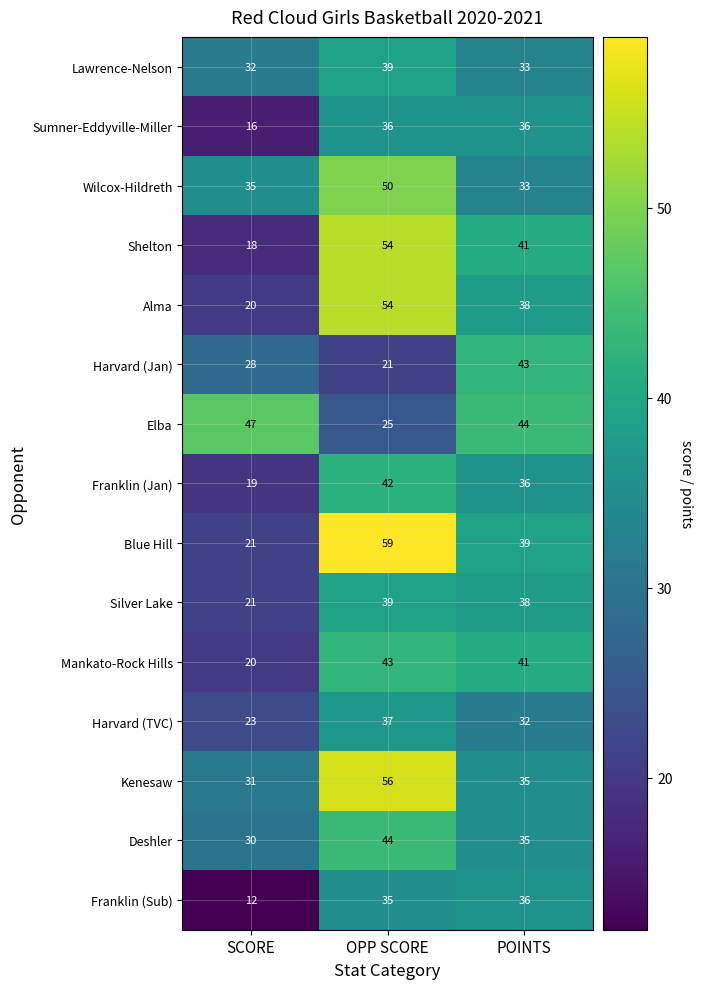

What is the sum of all Franklin (Sub) values?

83